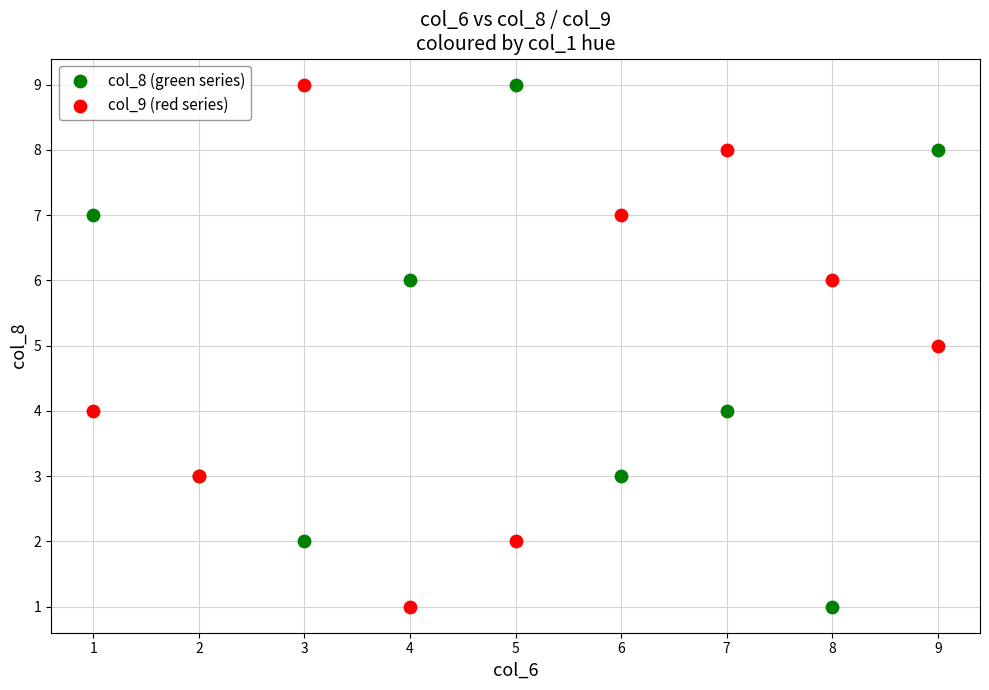

What is the X range (max minus min) for the scatter plot?

8